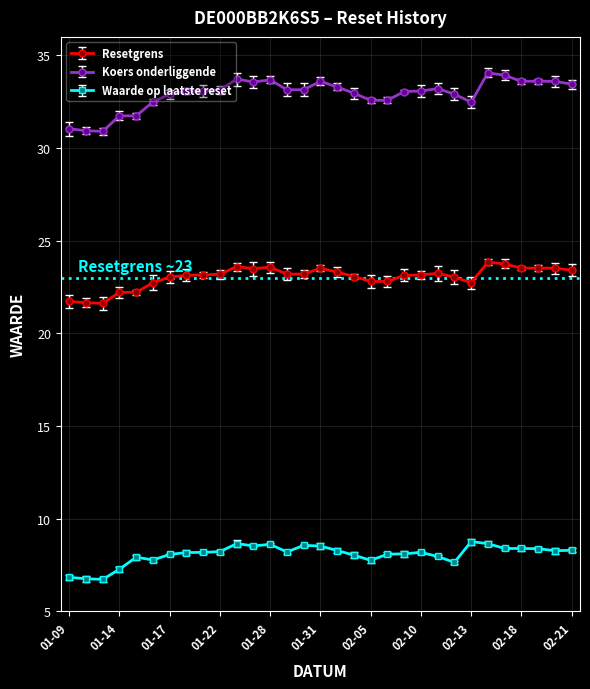

What is the value of the Resetgrens point at the 15th from the left?

23.2